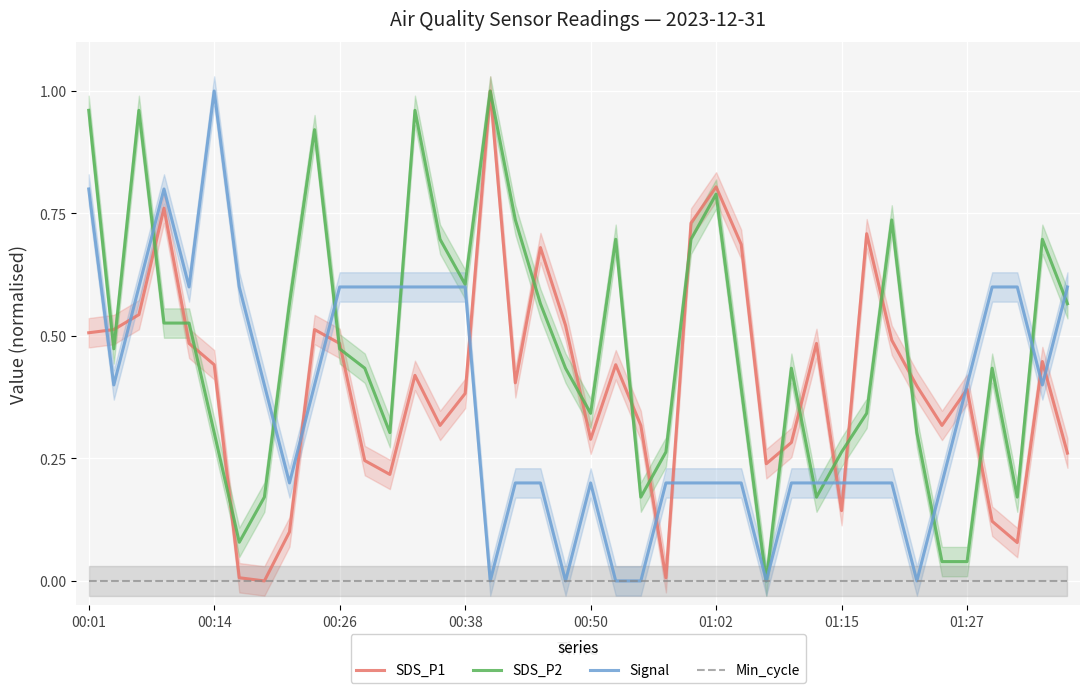

In Signal, how many points are higher than both neighbors (excluding endpoints)?

3